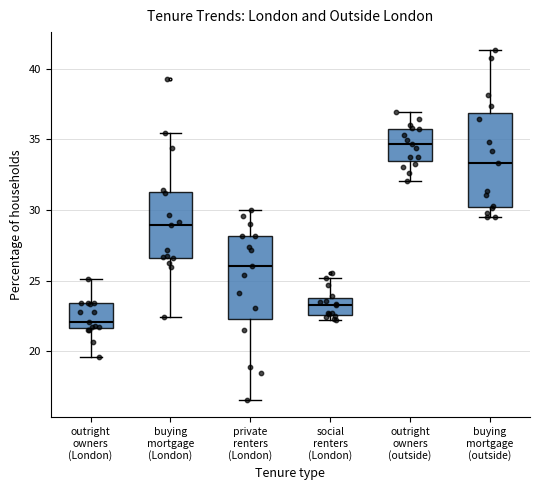

Reading left to right, transcribe this box plot: for each box, give where its median line is, the range the box spans, and where its two whiskers end, as read against the y-axis. The values are not printed on the chart, so give them approximately, as read against the axis.

outright owners (London): median 22.0, box 21.5 to 23.5, whiskers 19.5 to 25.0
buying mortgage (London): median 29.0, box 26.5 to 31.5, whiskers 22.5 to 35.5
private renters (London): median 26.0, box 22.5 to 28.0, whiskers 16.5 to 30.0
social renters (London): median 23.5 (inside the box), box 22.5 to 23.5, whiskers 22.0 to 25.0
outright owners (outside): median 34.5, box 33.5 to 36.0, whiskers 32.0 to 37.0
buying mortgage (outside): median 33.5, box 30.0 to 37.0, whiskers 29.5 to 41.5